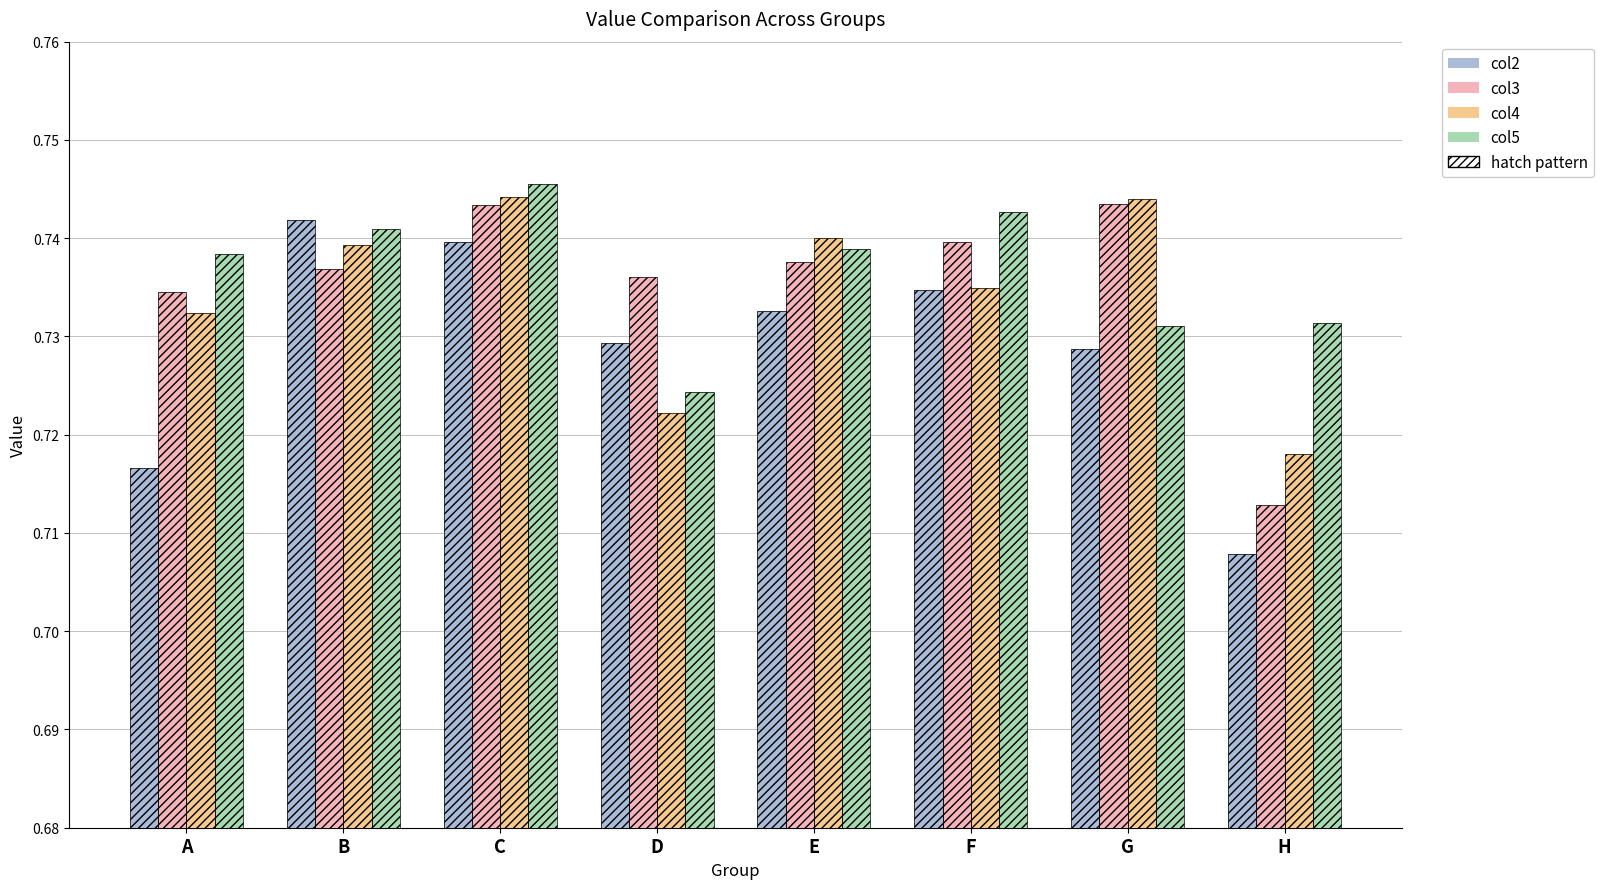

The value of col3 at B is 0.7. True or false?

True